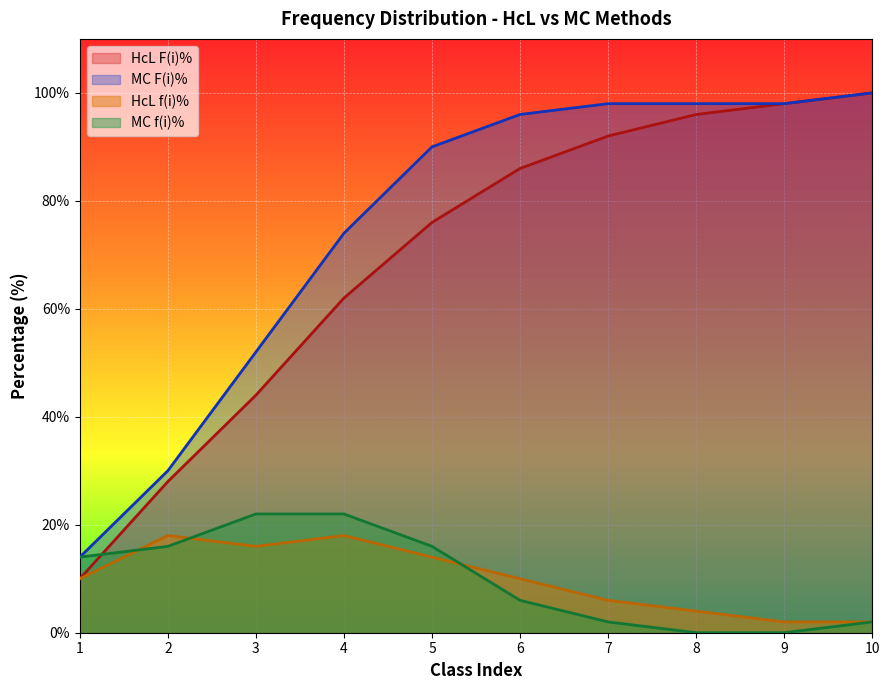

How many lines are shown in the chart?

4